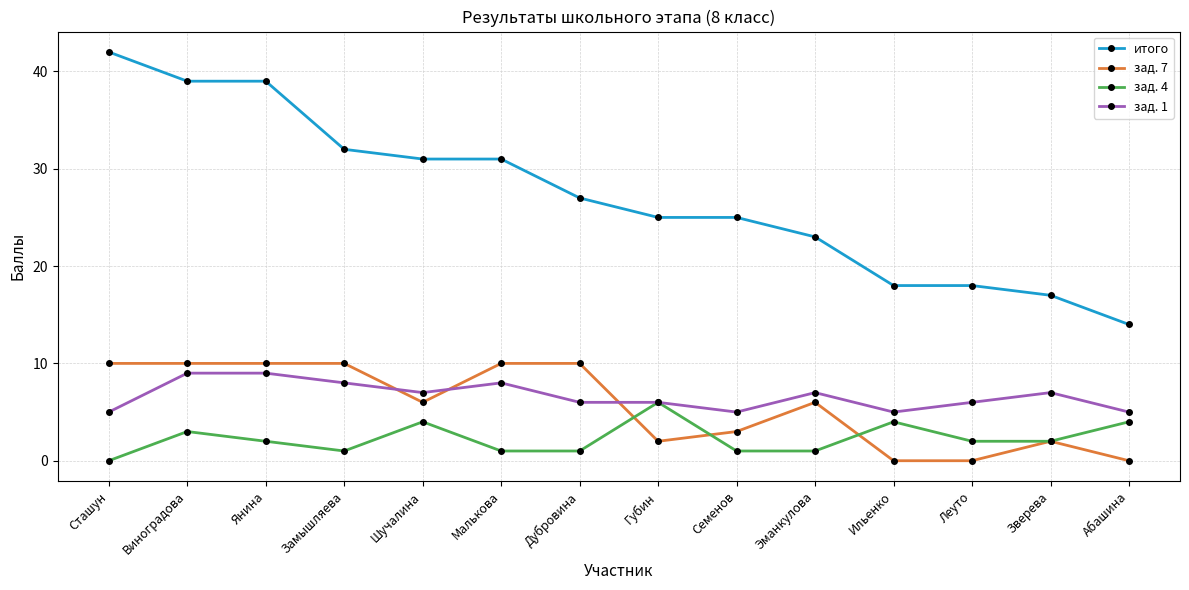

Is the value of зад. 7 at Виноградова greater than the value of итого at Ильенко?

No